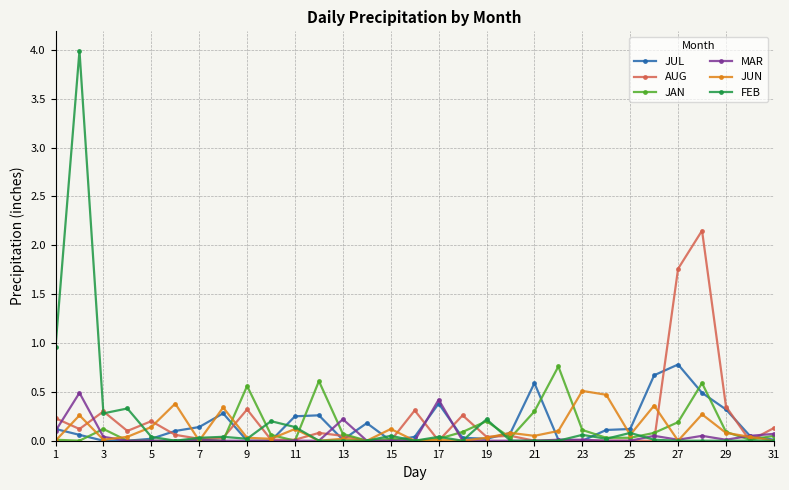

How many distinct data groups are displayed?

6